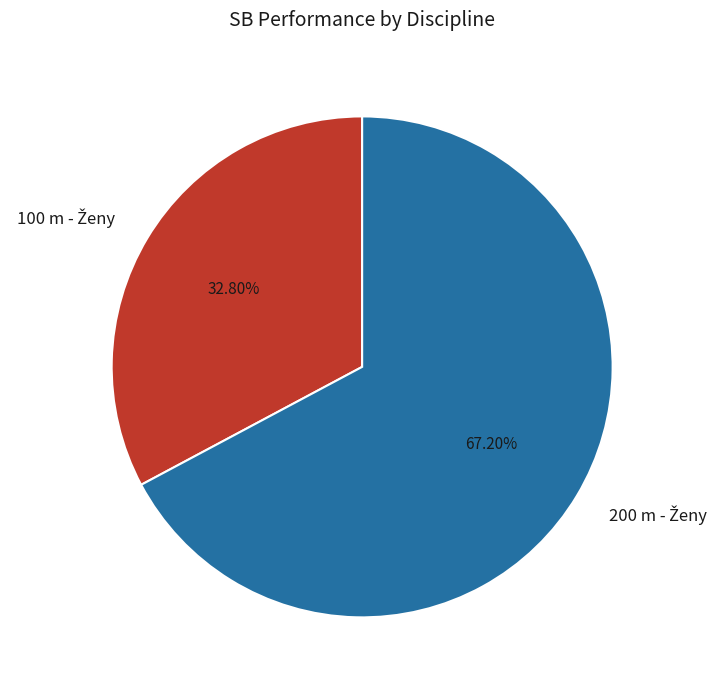

Is there any slice that represents more than half of the pie?

Yes